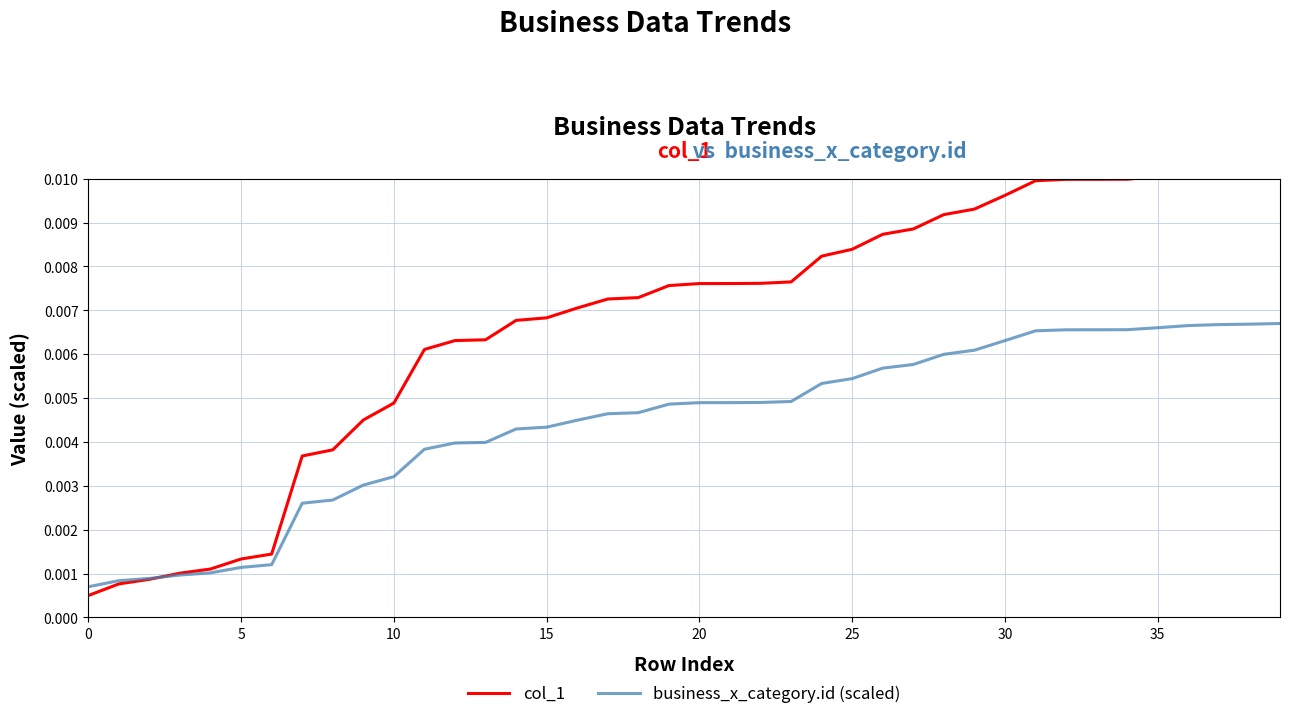

Reading left to right, list all the values displayed in this chart.

col_1: 0.0	0.0	0.0	0.0	0.0	0.0	0.0	0.0	0.0	0.0	0.0	0.0	0.0	0.0	0.0	0.0	0.0	0.0	0.0	0.0	0.0	0.0	0.0	0.0	0.0	0.0	0.0	0.0	0.0	0.0	0.0	0.0	0.0	0.0	0.0	0.0	0.0	0.0	0.0	0.0
business_x_category.id (scaled): 0.0	0.0	0.0	0.0	0.0	0.0	0.0	0.0	0.0	0.0	0.0	0.0	0.0	0.0	0.0	0.0	0.0	0.0	0.0	0.0	0.0	0.0	0.0	0.0	0.0	0.0	0.0	0.0	0.0	0.0	0.0	0.0	0.0	0.0	0.0	0.0	0.0	0.0	0.0	0.0